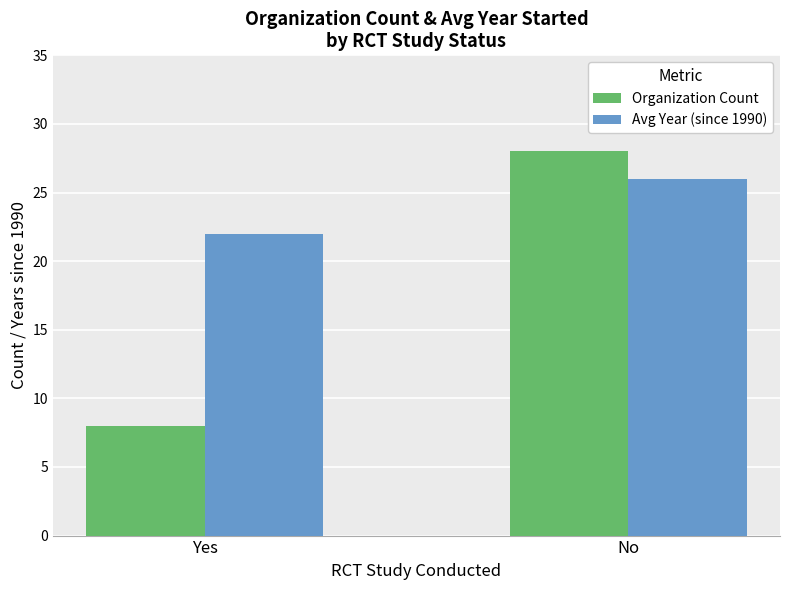

What is the label of the 2nd bar from the right?

Yes